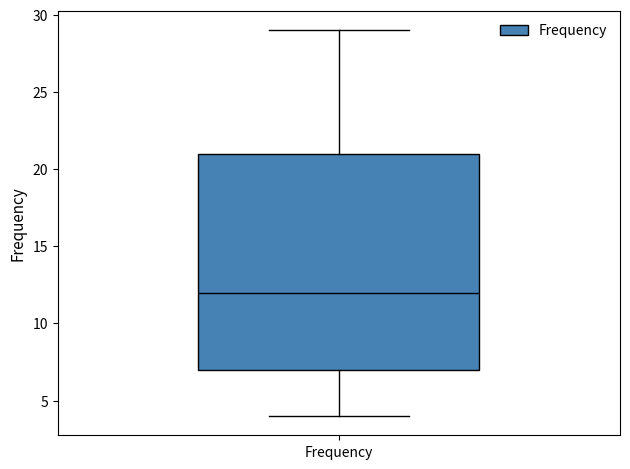

Transcribe this box plot: give where the median line is, the range the box spans, and where the two whiskers end, as read against the y-axis. The values are not printed on the chart, so give them approximately, as read against the axis.

median 12, box 7 to 21, whiskers 4 to 29